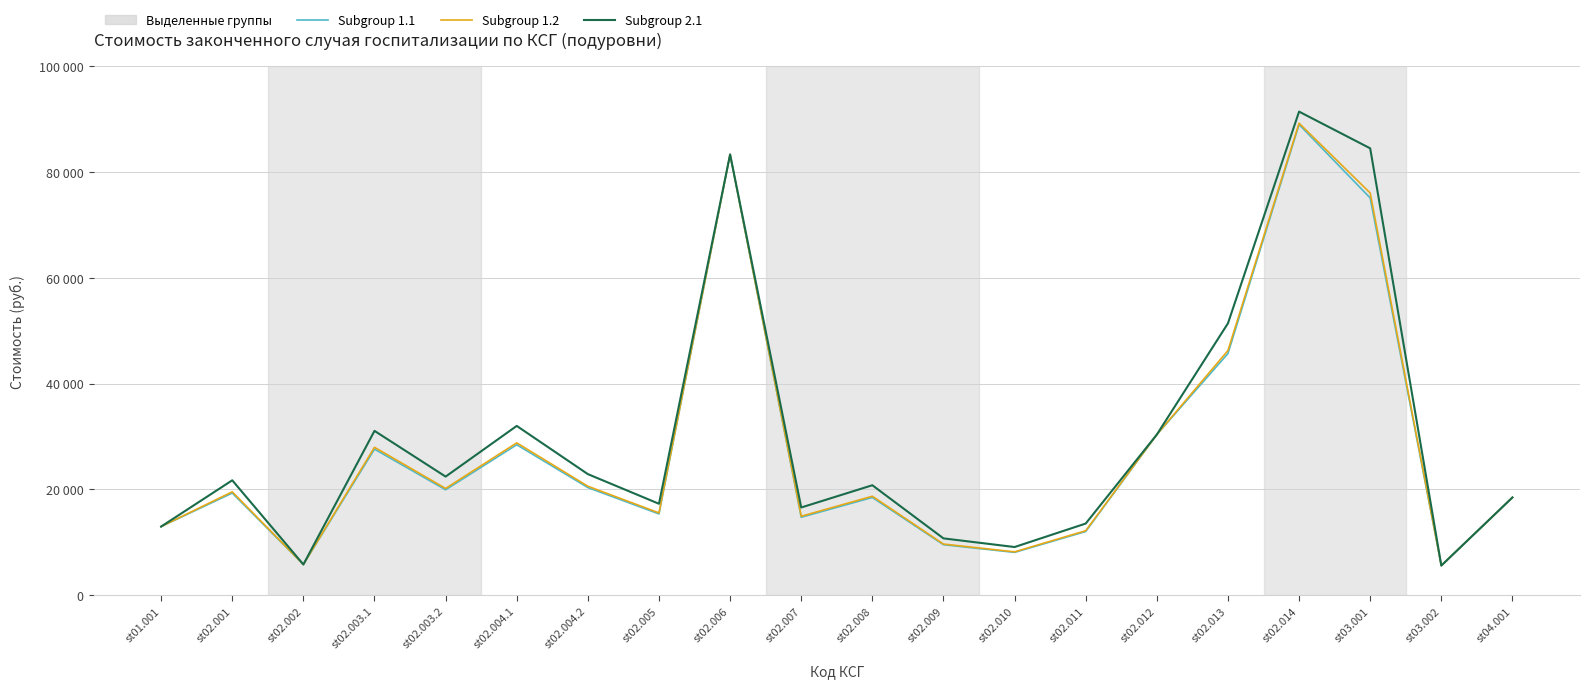

Is this an area chart (filled region under the line)?

No